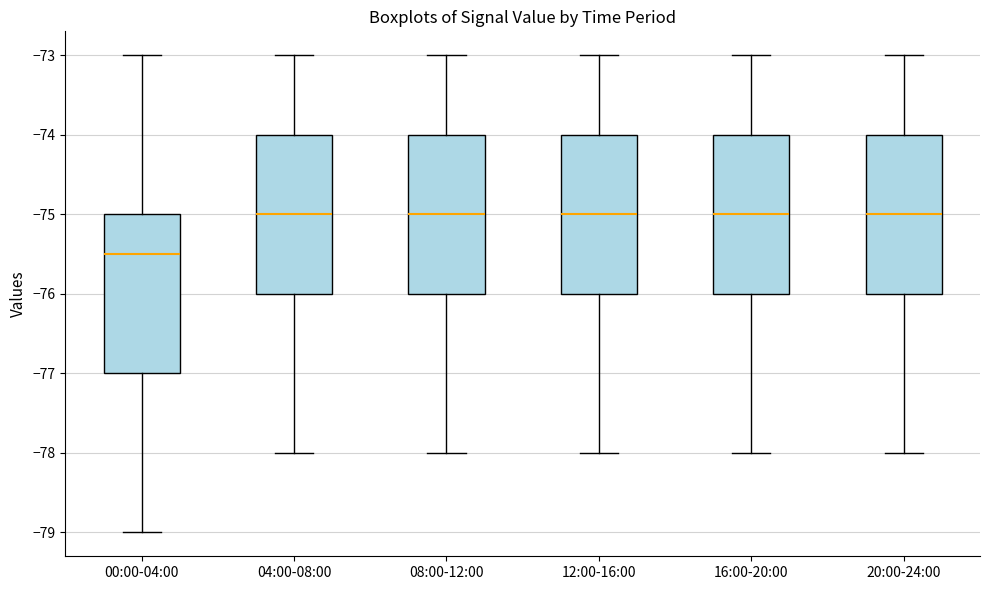

Which box has the lowest median line?

00:00-04:00